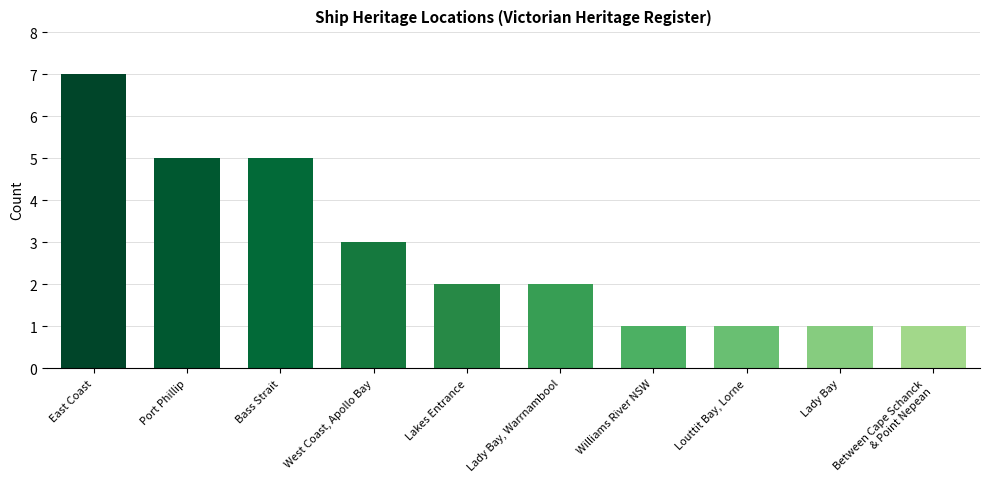

How many bars are there in total?

10